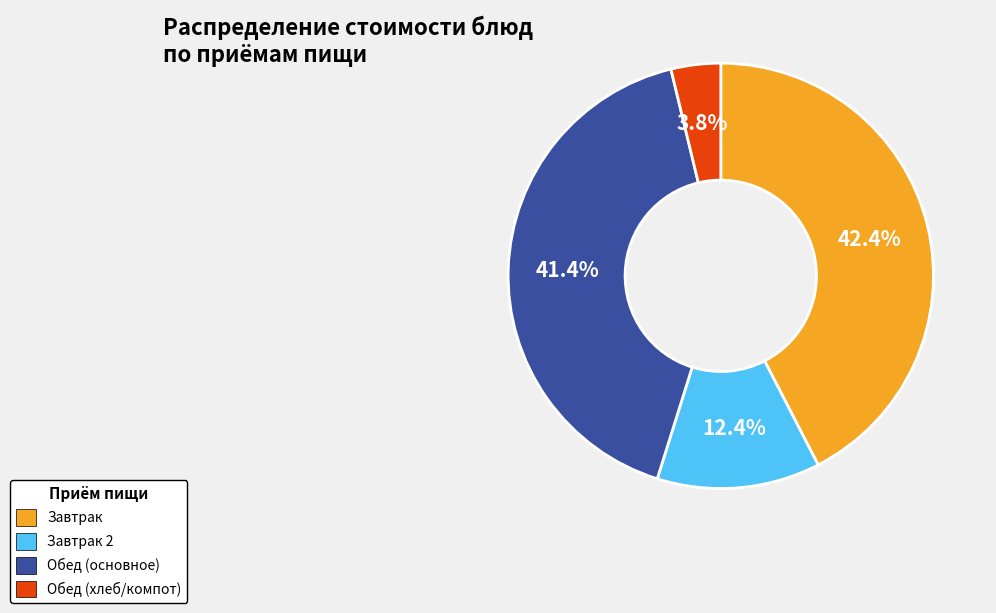

Is there any slice that represents more than half of the pie?

No